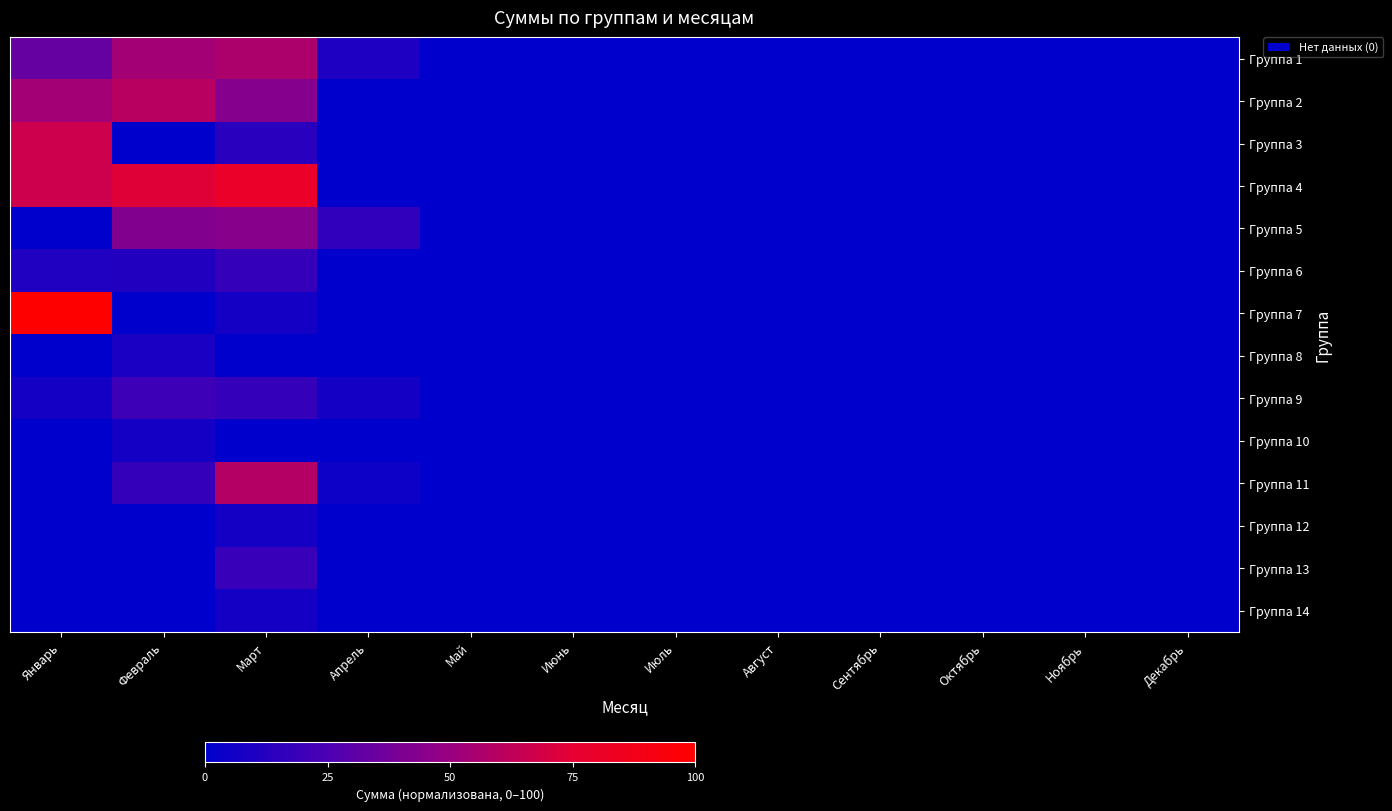

At which category does the chart reach its peak across all series?

Январь